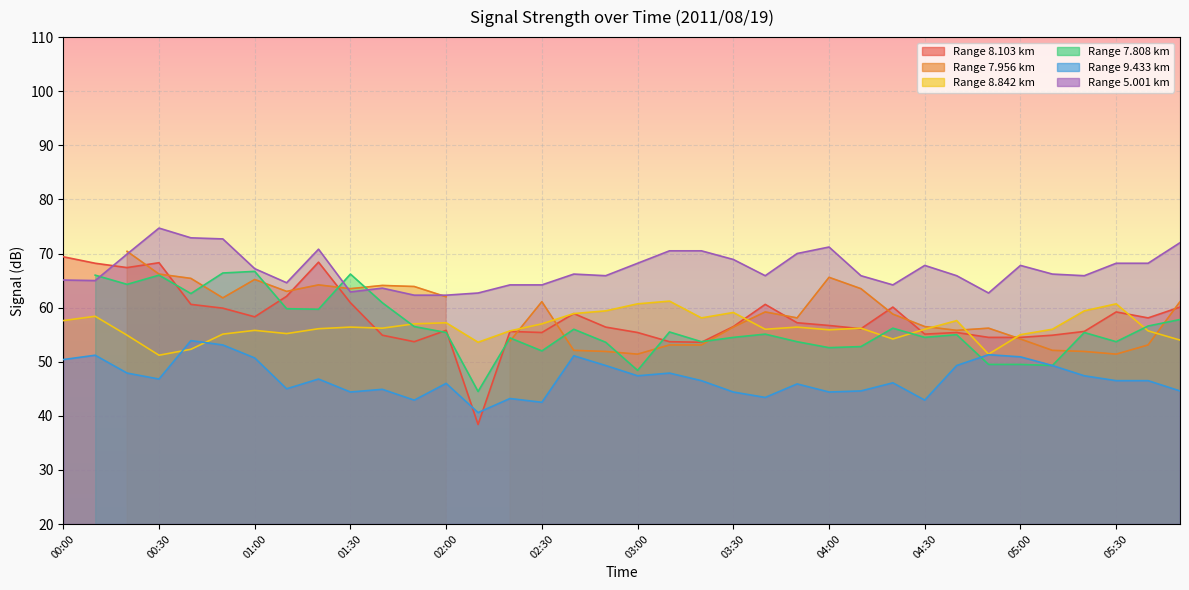

True or false: 9.433 has more than 0 interior local peaks.

True